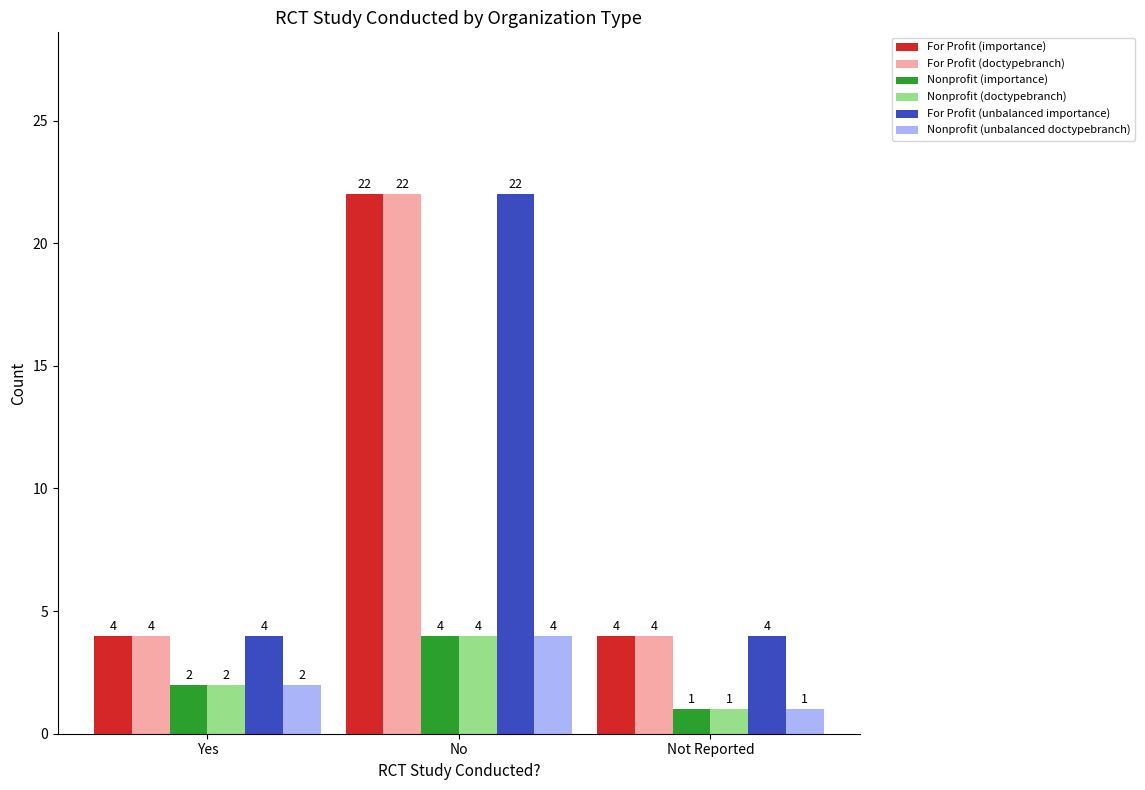

Reading left to right, list all the values displayed in this chart.

For Profit (importance): 4	22	4
For Profit (doctypebranch): 4	22	4
Nonprofit (importance): 2	4	1
Nonprofit (doctypebranch): 2	4	1
For Profit (unbalanced importance): 4	22	4
Nonprofit (unbalanced doctypebranch): 2	4	1